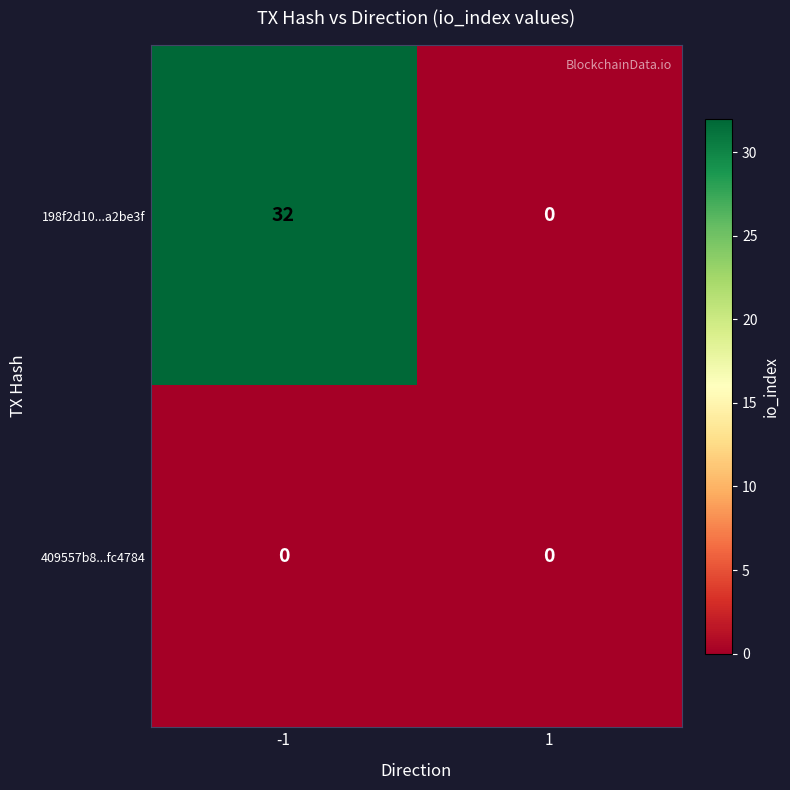

Reading right to left, list all the values displayed in this chart.

198f2d10...a2be3f: 0	32
409557b8...fc4784: 0	0